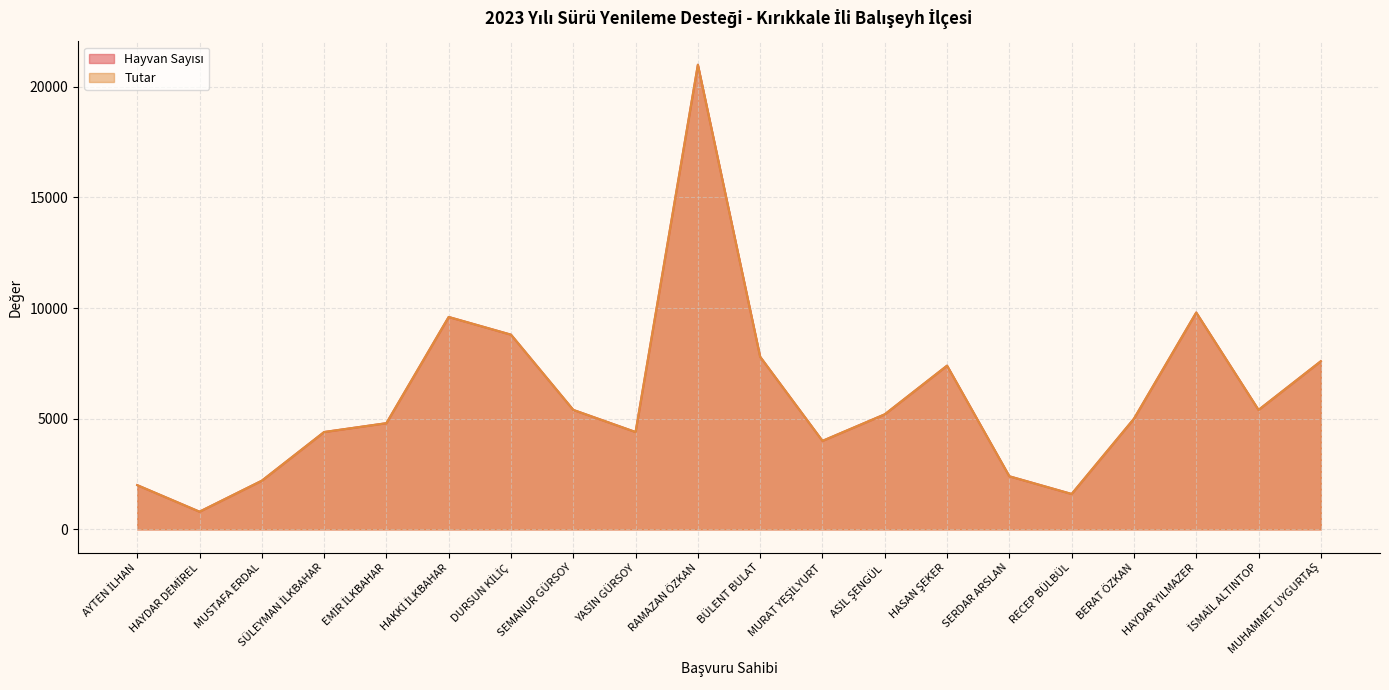

What value does the Hayvan Sayısı series have at HAKKİ İLKBAHAR?

9600